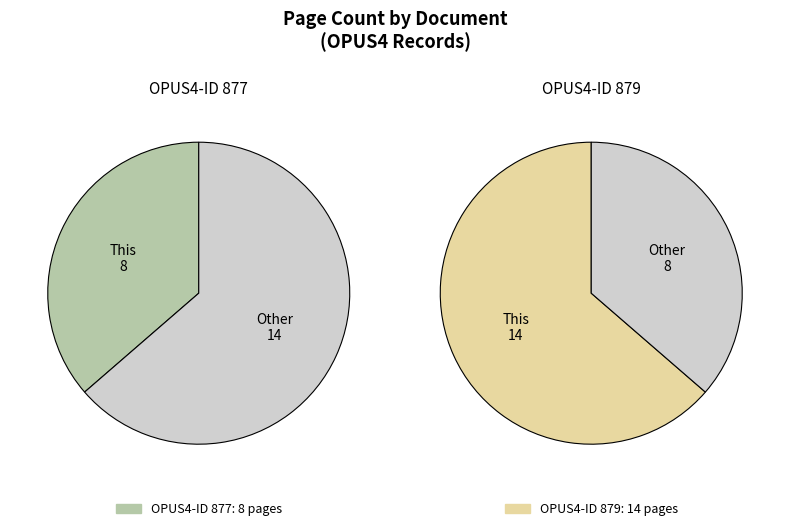

Count the number of slices in the pie.

2